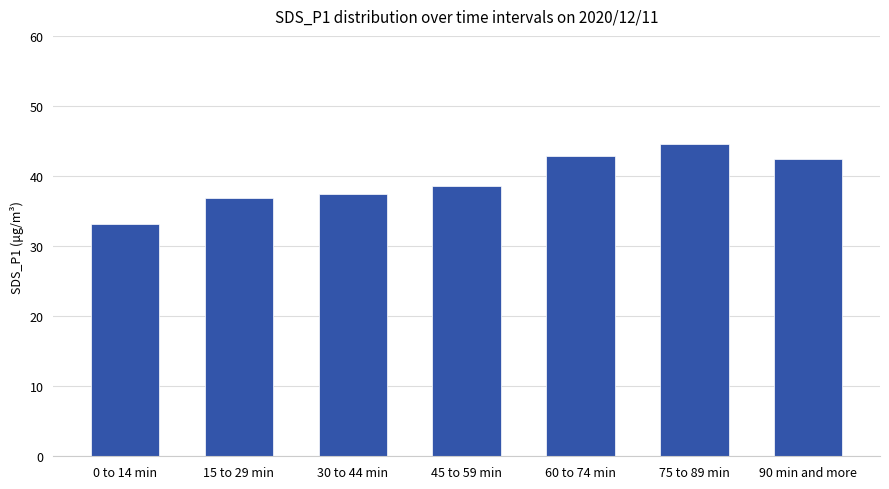

Does the chart contain stacked bars?

No